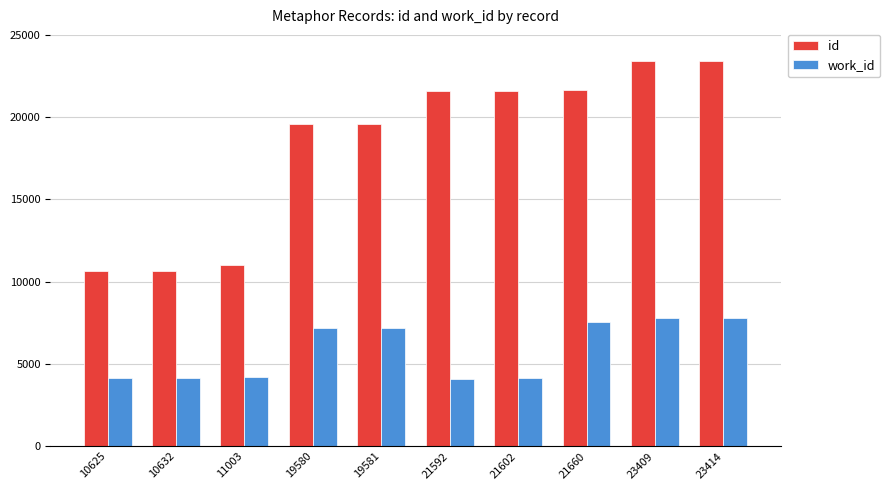

What is the average value of the work_id series?

5826